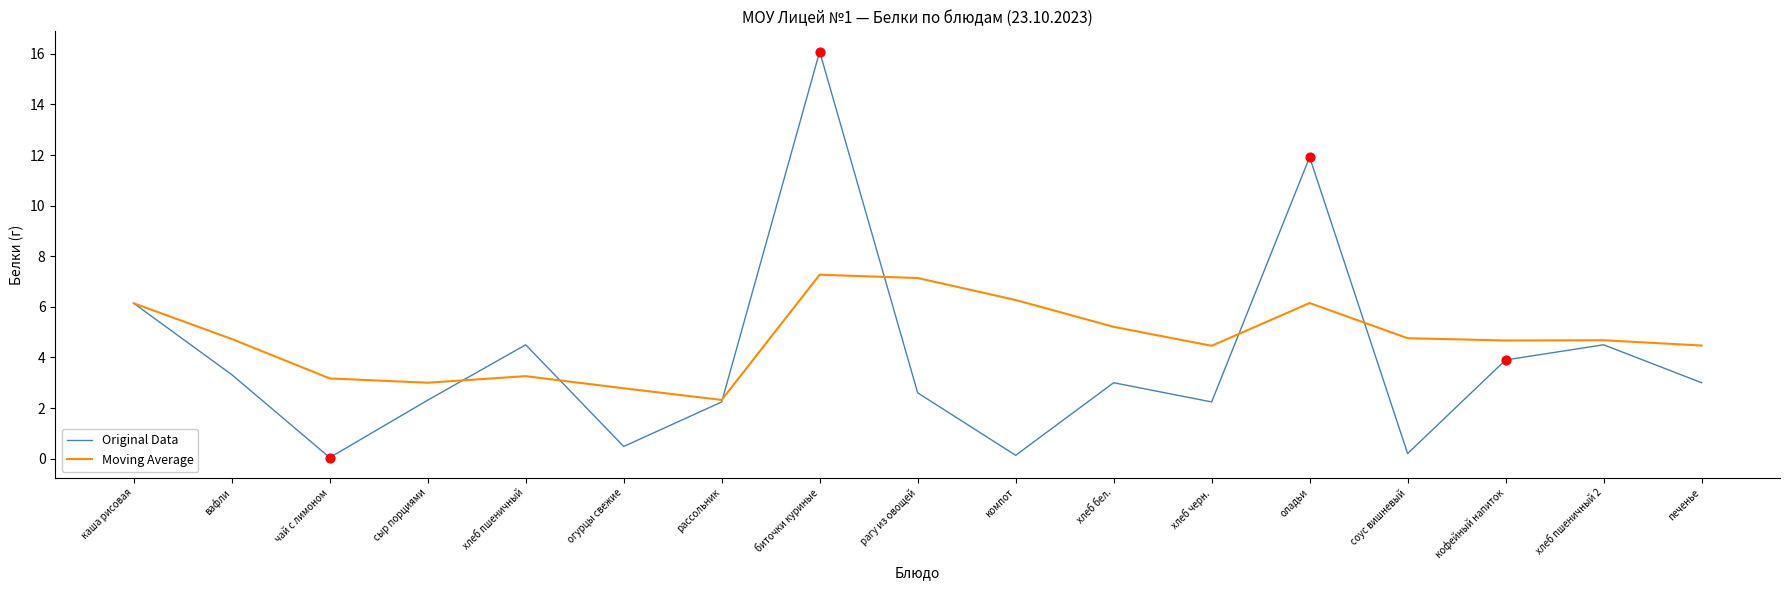

What is the difference between the highest and lowest values at оладьи?

5.8